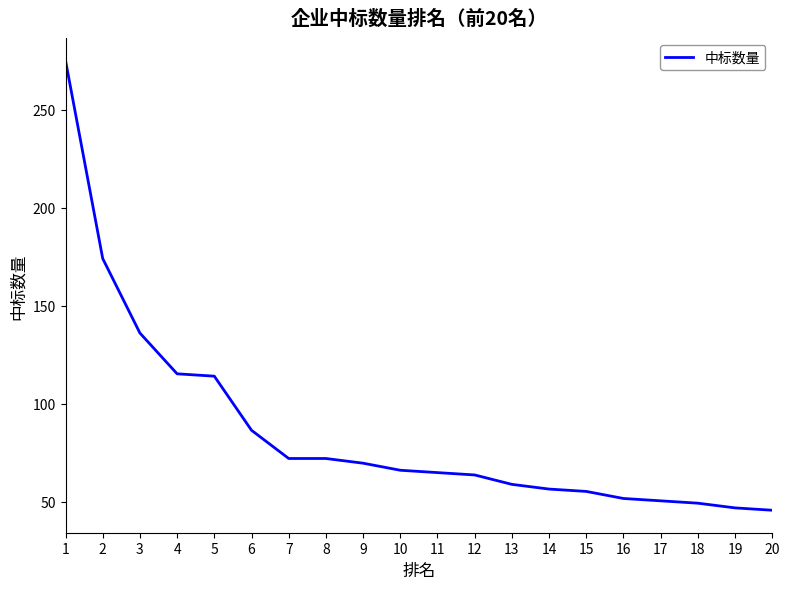

What is the greatest value displayed?

275.0